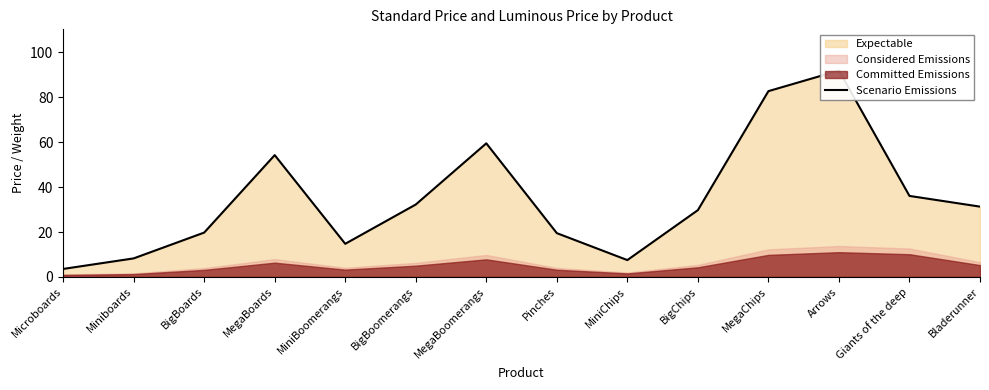

Reading left to right, list all the values displayed in this chart.

Microboards=3.6	Miniboards=8.2	BigBoards=19.8	MegaBoards=54.2	MiniBoomerangs=14.8	BigBoomerangs=32.2	MegaBoomerangs=59.5	Pinches=19.5	MiniChips=7.5	BigChips=29.8	MegaChips=82.8	Arrows=91.9	Giants of the deep=36.1	Bladerunner=31.3